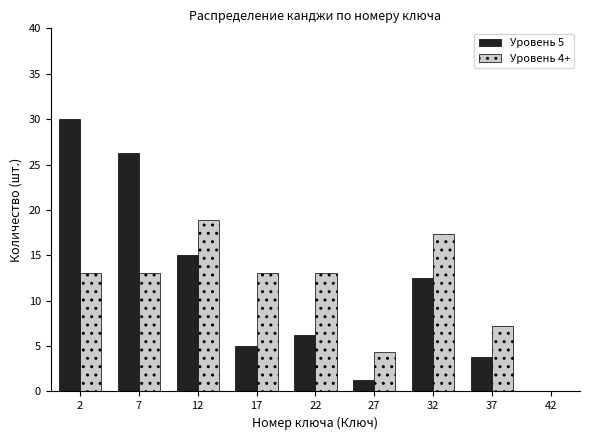

What is the sum of all Уровень 5 values?

100.0